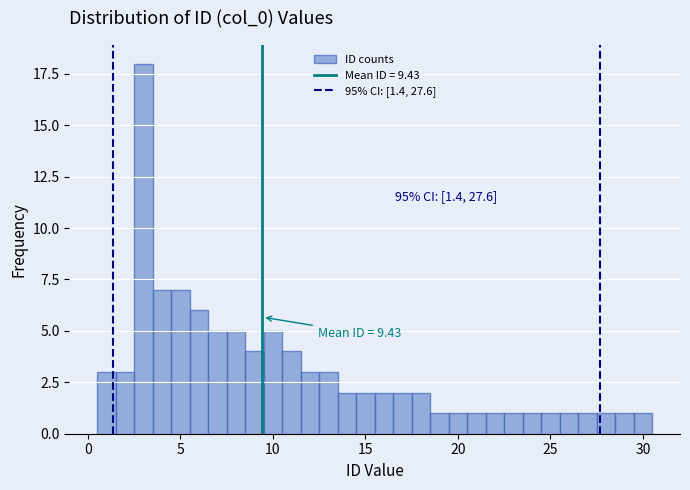

Read against the x-axis, roughly where is the centre of the tallest bar?

3.0